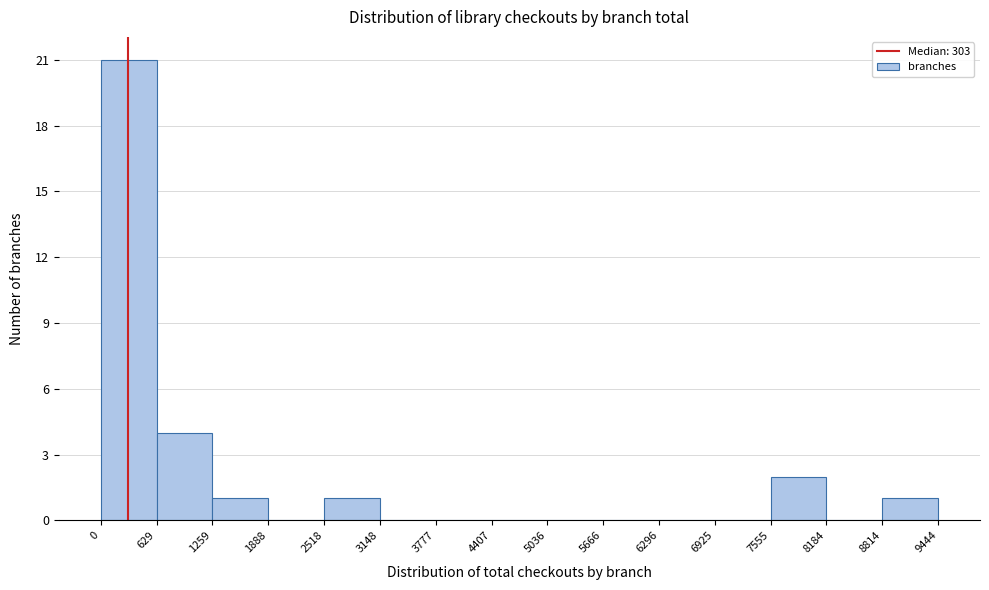

How tall is the bar that spans 2518 to 3148 on the x-axis? The values are not printed on the chart, so give them approximately, as read against the axis.

1